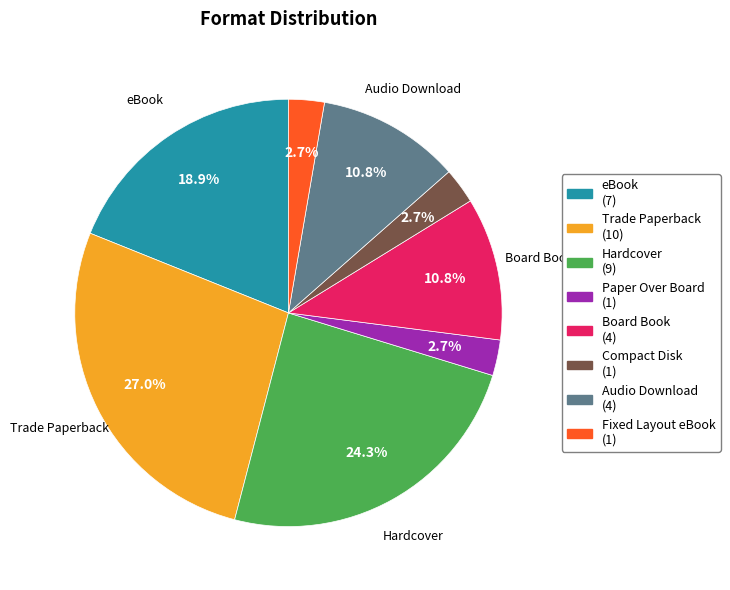

What is the total percentage of Fixed Layout eBook and Hardcover?

27.0%